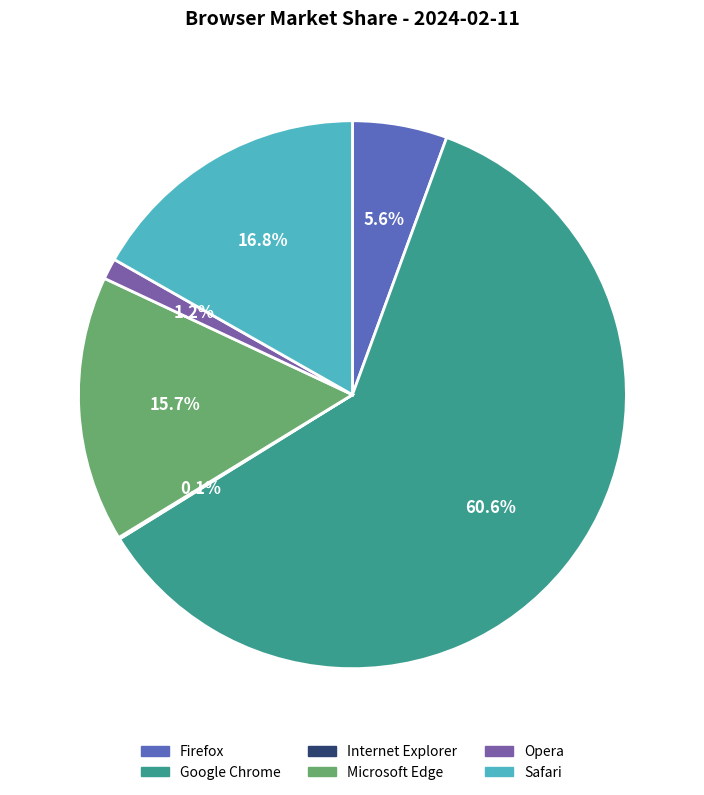

To the nearest percent, what is the difference between the Firefox and Opera slice percentages?

4%